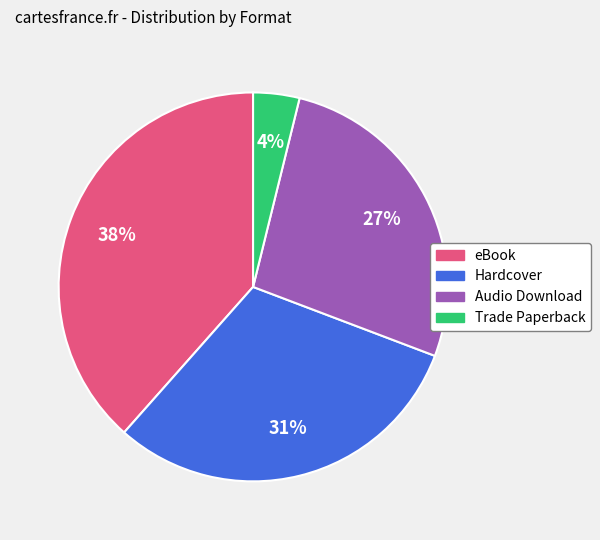

Combined, do Trade Paperback and Hardcover account for over 50%?

No